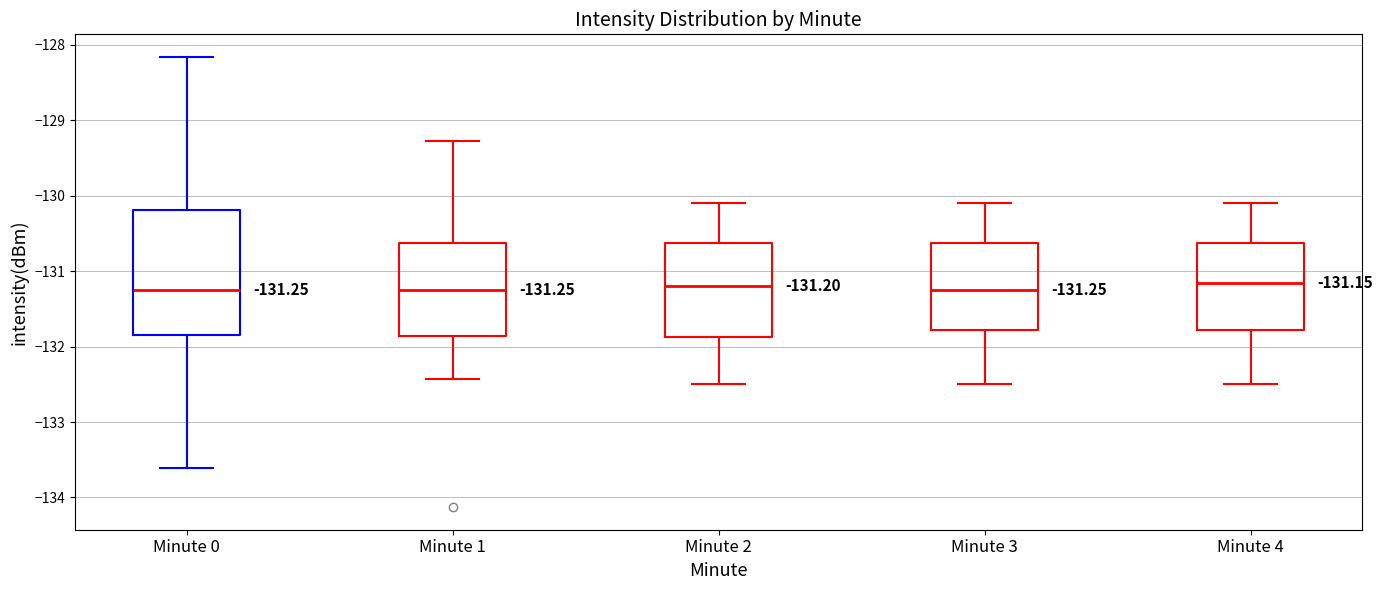

Which box is the tallest, from its lower edge to its upper edge?

Minute 0